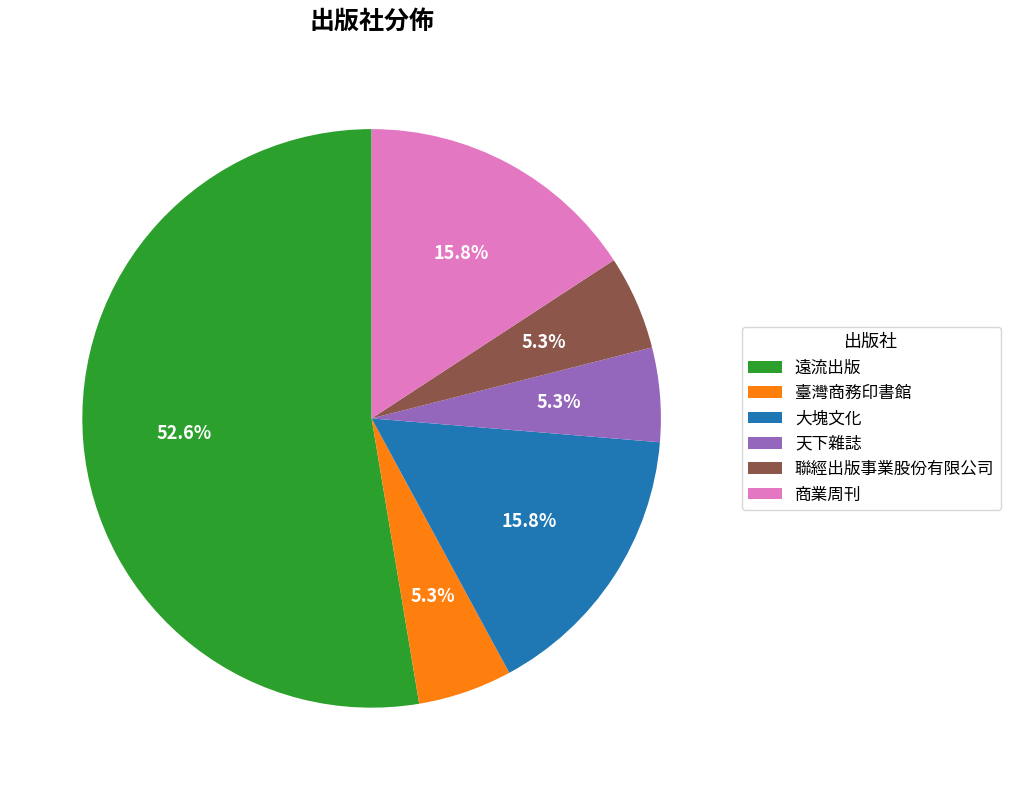

Which category has the biggest portion of the pie?

遠流出版